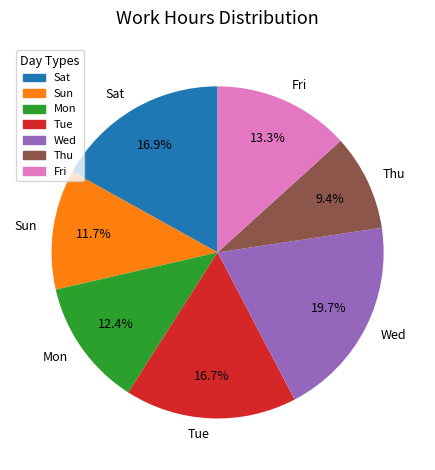

How many slices are in this pie chart?

7